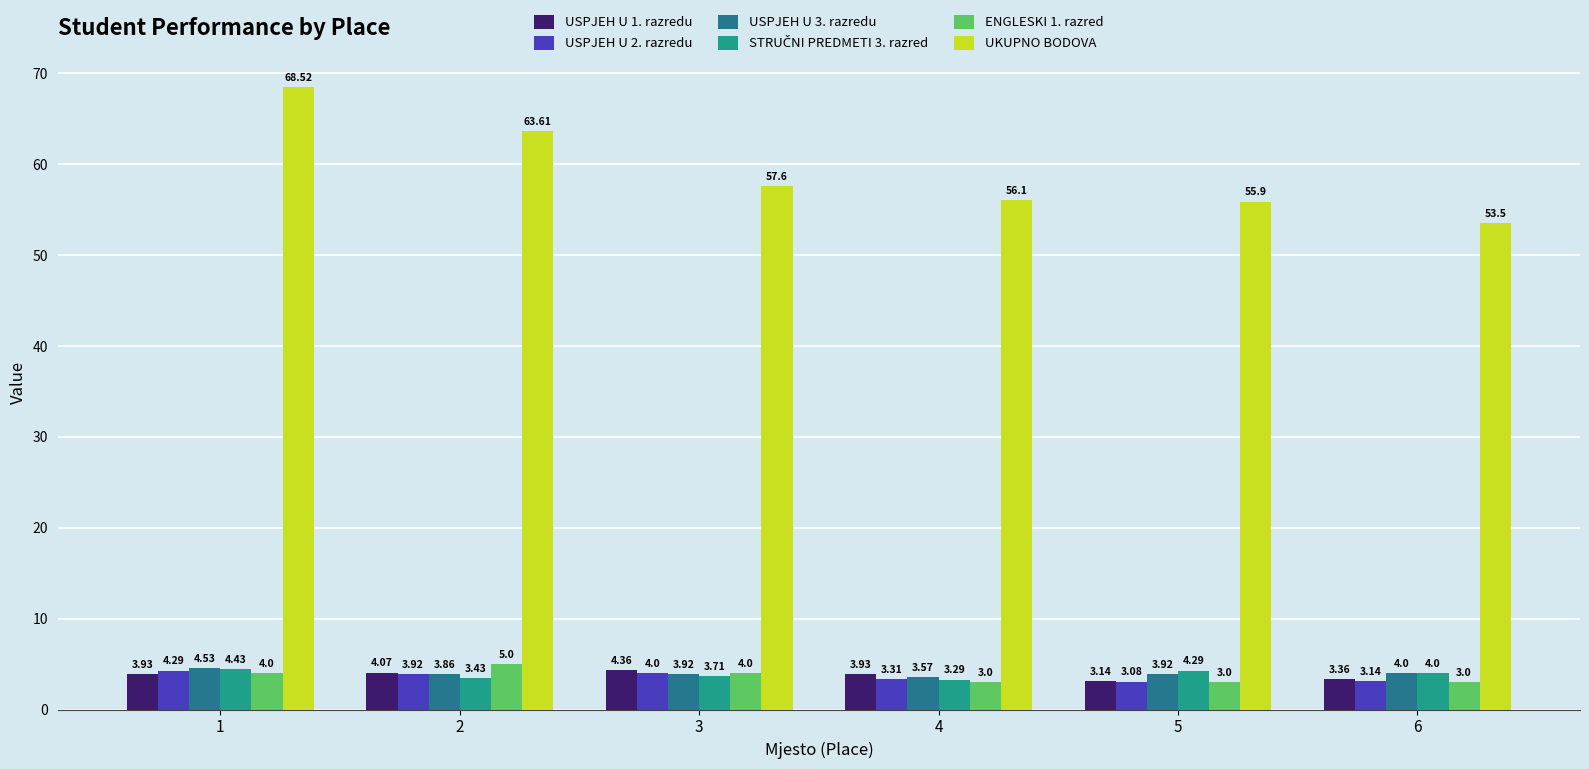

What is the total value across all series at 6?

71.0